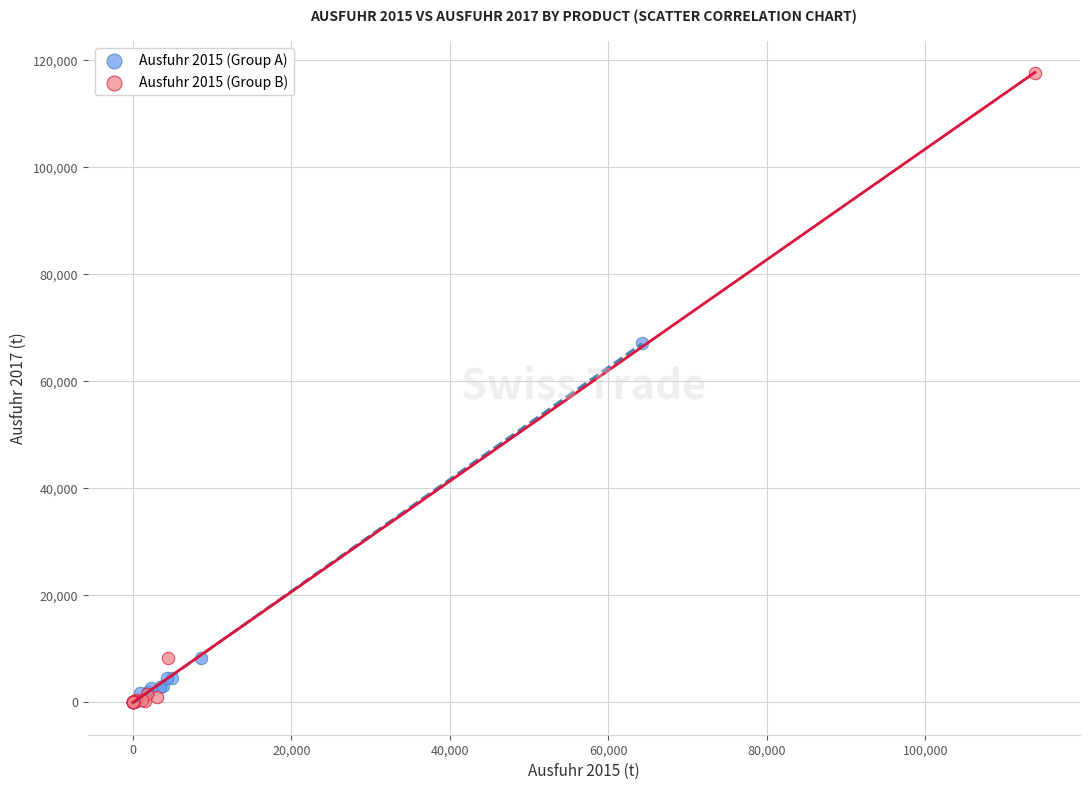

Which series has the largest Y range (max minus min)?

Ausfuhr 2015 (Group B)